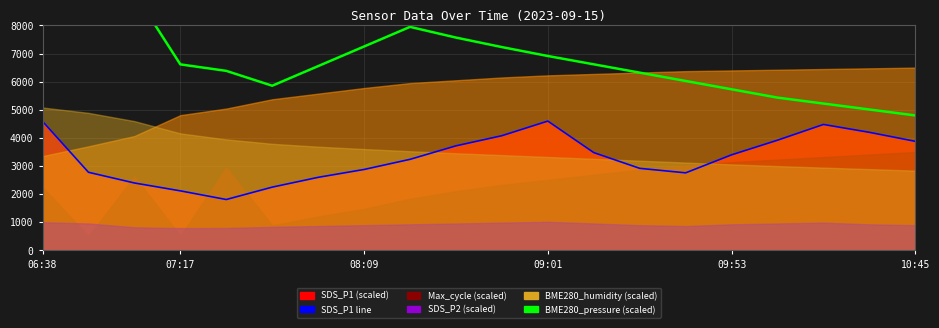

What is the lowest value of the BME280_pressure (scaled) series?

4800.0